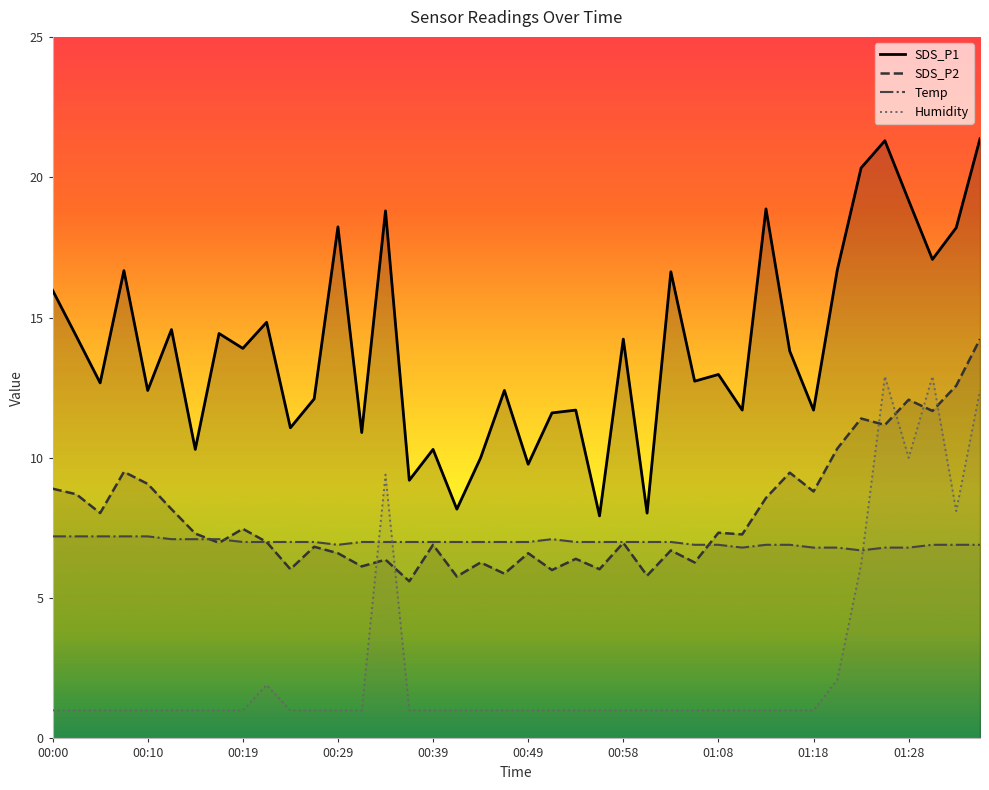

Reading right to left, transcribe all the data shown in this chart.

SDS_P1: 01:35=21.4	01:32=18.2	01:30=17.1	01:28=19.2	01:25=21.3	01:23=20.3	01:20=16.7	01:18=11.7	01:15=13.8	01:13=18.9	01:11=11.7	01:08=13.0	01:06=12.7	01:03=16.6	01:01=8.0	00:58=14.2	00:56=7.9	00:54=11.7	00:51=11.6	00:49=9.8	00:46=12.4	00:44=10.0	00:41=8.2	00:39=10.3	00:37=9.2	00:34=18.8	00:32=10.9	00:29=18.2	00:27=12.1	00:24=11.1	00:22=14.8	00:19=13.9	00:17=14.4	00:15=10.3	00:12=14.6	00:10=12.4	00:07=16.7	00:05=12.7	00:02=14.3	00:00=16.0
SDS_P2: 01:35=14.2	01:32=12.6	01:30=11.7	01:28=12.1	01:25=11.2	01:23=11.4	01:20=10.3	01:18=8.8	01:15=9.5	01:13=8.6	01:11=7.3	01:08=7.3	01:06=6.3	01:03=6.7	01:01=5.8	00:58=7.0	00:56=6.0	00:54=6.4	00:51=6.0	00:49=6.6	00:46=5.9	00:44=6.3	00:41=5.8	00:39=6.9	00:37=5.6	00:34=6.4	00:32=6.1	00:29=6.6	00:27=6.8	00:24=6.0	00:22=7.0	00:19=7.5	00:17=7.0	00:15=7.3	00:12=8.2	00:10=9.1	00:07=9.5	00:05=8.0	00:02=8.7	00:00=8.9
Temp: 01:35=6.9	01:32=6.9	01:30=6.9	01:28=6.8	01:25=6.8	01:23=6.7	01:20=6.8	01:18=6.8	01:15=6.9	01:13=6.9	01:11=6.8	01:08=6.9	01:06=6.9	01:03=7.0	01:01=7.0	00:58=7.0	00:56=7.0	00:54=7.0	00:51=7.1	00:49=7.0	00:46=7.0	00:44=7.0	00:41=7.0	00:39=7.0	00:37=7.0	00:34=7.0	00:32=7.0	00:29=6.9	00:27=7.0	00:24=7.0	00:22=7.0	00:19=7.0	00:17=7.1	00:15=7.1	00:12=7.1	00:10=7.2	00:07=7.2	00:05=7.2	00:02=7.2	00:00=7.2
Humidity: 01:35=12.4	01:32=8.1	01:30=12.9	01:28=10.0	01:25=12.9	01:23=6.2	01:20=2.1	01:18=1.0	01:15=1.0	01:13=1.0	01:11=1.0	01:08=1.0	01:06=1.0	01:03=1.0	01:01=1.0	00:58=1.0	00:56=1.0	00:54=1.0	00:51=1.0	00:49=1.0	00:46=1.0	00:44=1.0	00:41=1.0	00:39=1.0	00:37=1.0	00:34=9.4	00:32=1.0	00:29=1.0	00:27=1.0	00:24=1.0	00:22=1.9	00:19=1.0	00:17=1.0	00:15=1.0	00:12=1.0	00:10=1.0	00:07=1.0	00:05=1.0	00:02=1.0	00:00=1.0